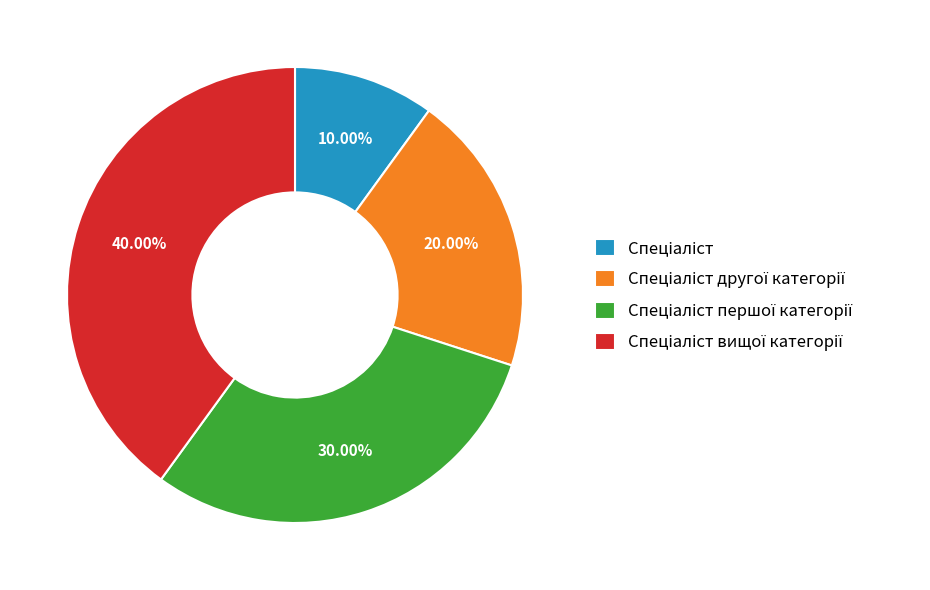

Does any single category account for the majority?

No